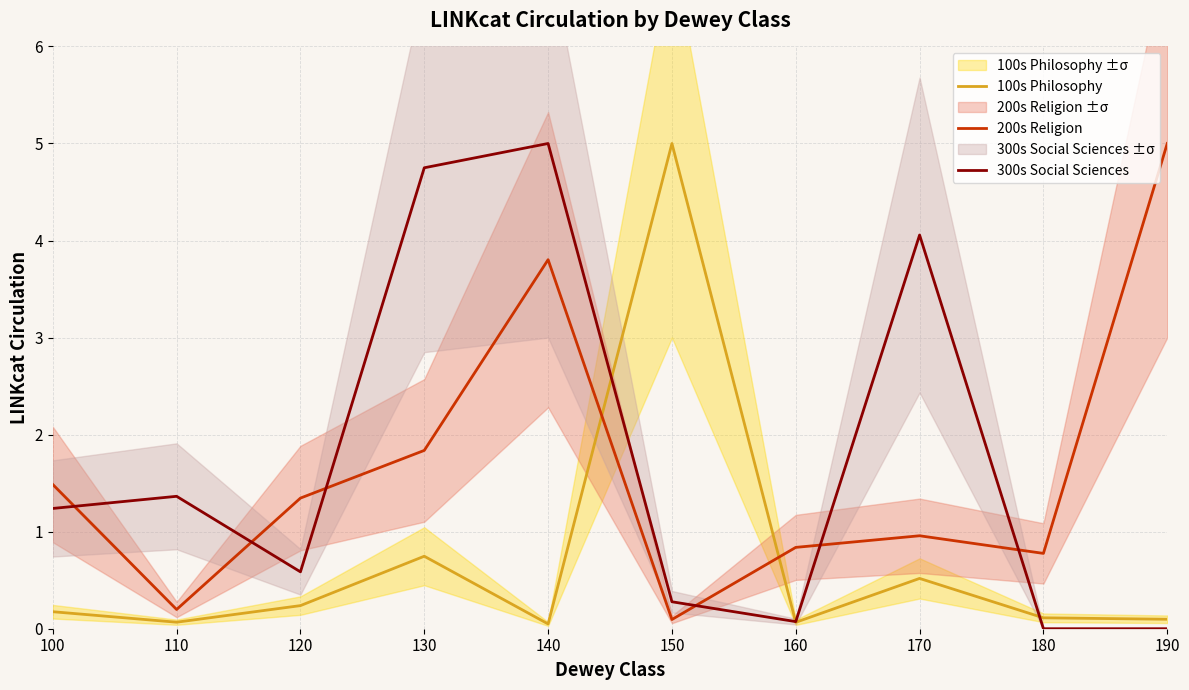

What is the sum of all 300s Social Sciences values?

17.3